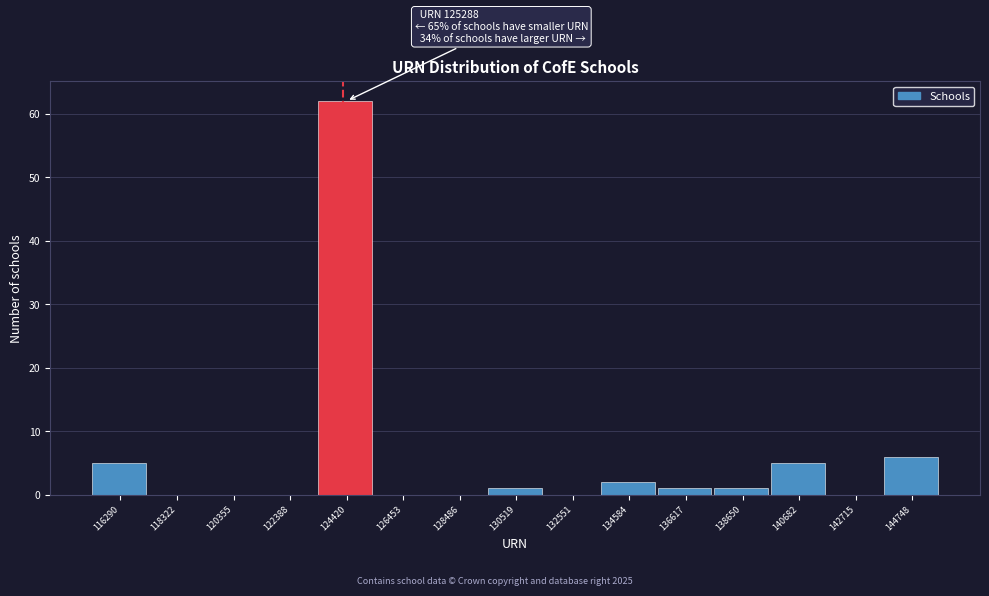

Reading left to right, extract all data points from this chart.

116290=5	118322=0	120355=0	122388=0	124420=62	126453=0	128486=0	130519=1	132551=0	134584=2	136617=1	138650=1	140682=5	142715=0	144748=6